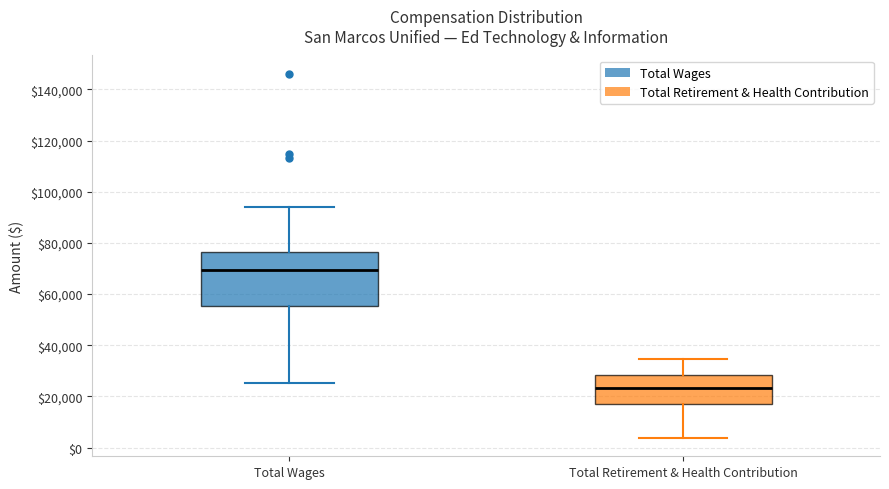

Where is the lower edge of the box for Total Wages on the y-axis? The values are not printed on the chart, so give them approximately, as read against the axis.

56000